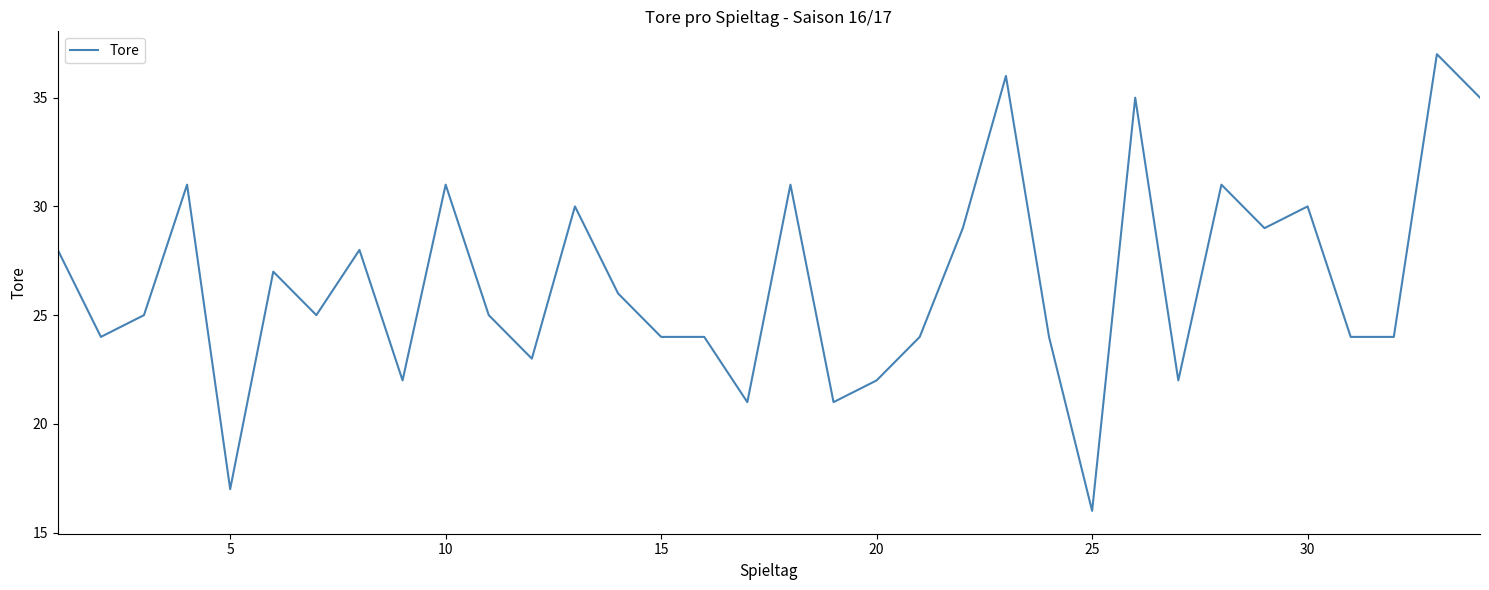

What is the greatest value displayed?

37